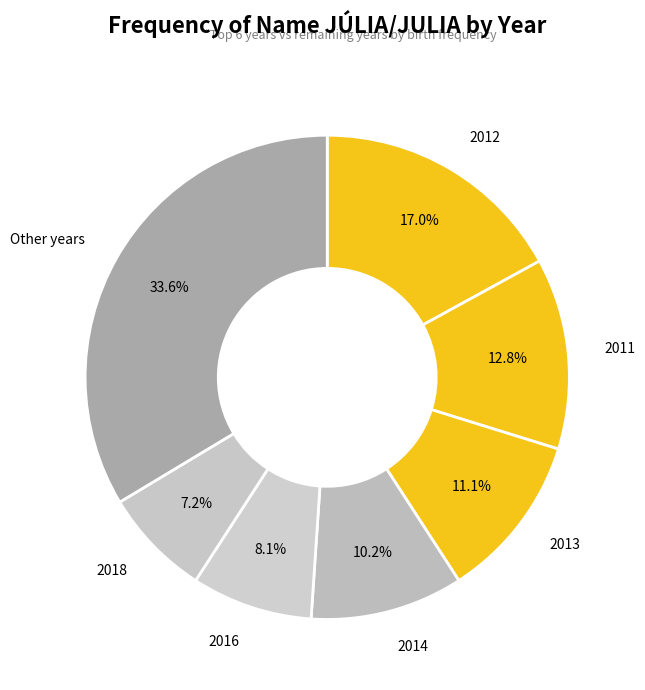

How much of the chart is everything except 2014?

89.8%